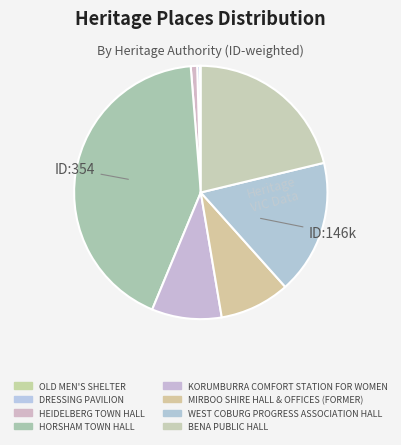

Between HEIDELBERG TOWN HALL and WEST COBURG PROGRESS ASSOCIATION HALL, which is larger?

WEST COBURG PROGRESS ASSOCIATION HALL